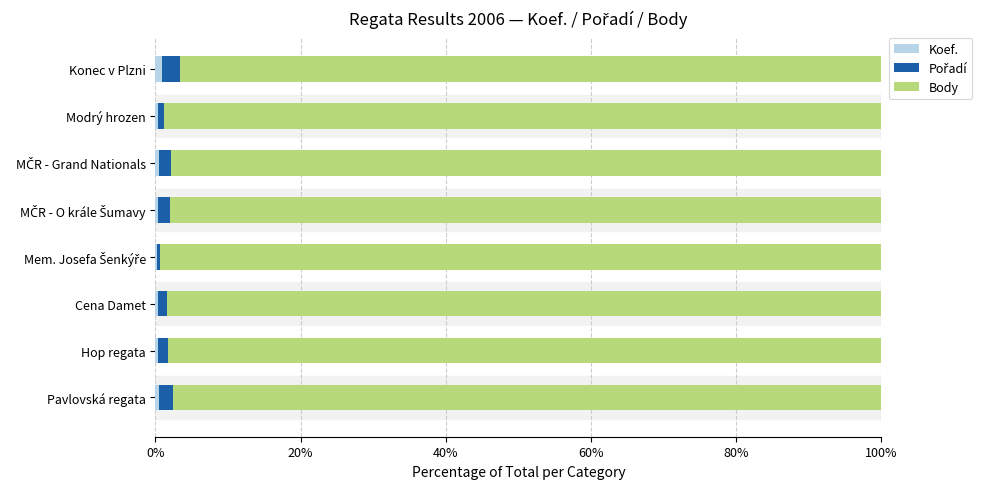

At how many categories does at least one series exceed 89?

8